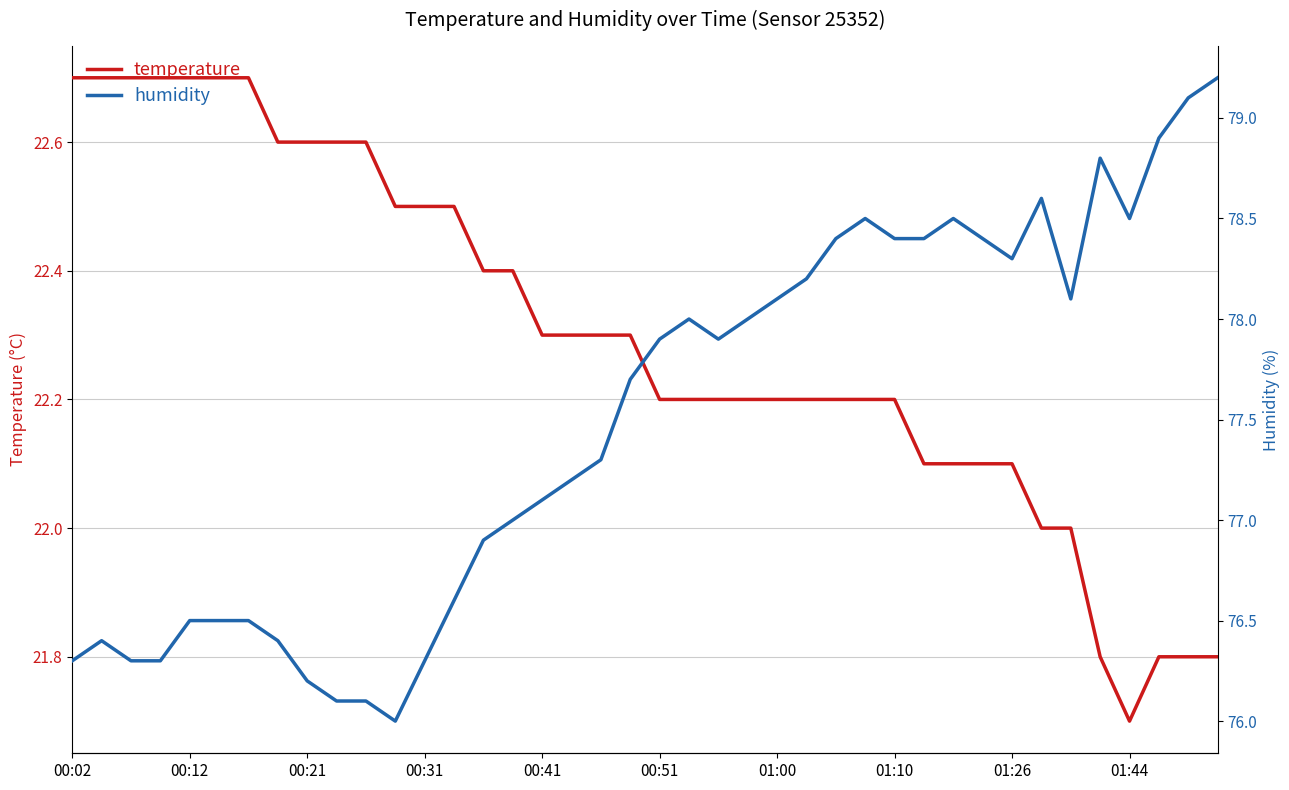

True or false: temperature and humidity cross at least once.

False